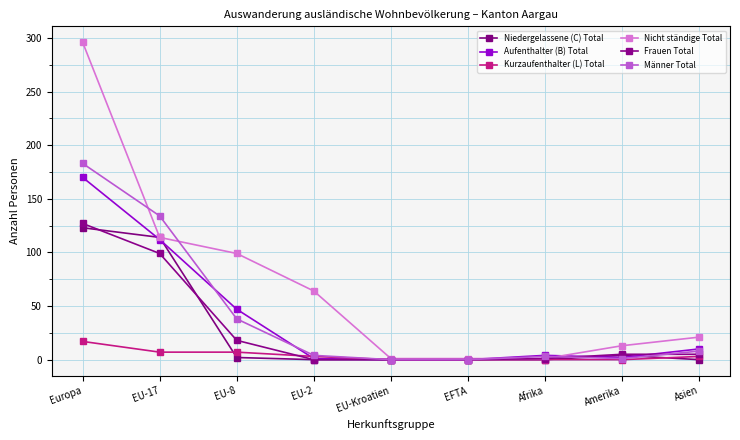

At how many categories does at least one series exceed 279?

1